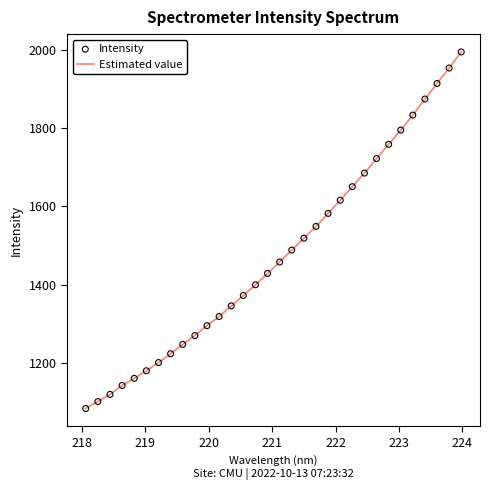

What is the difference between the maximum and minimum values?

911.2